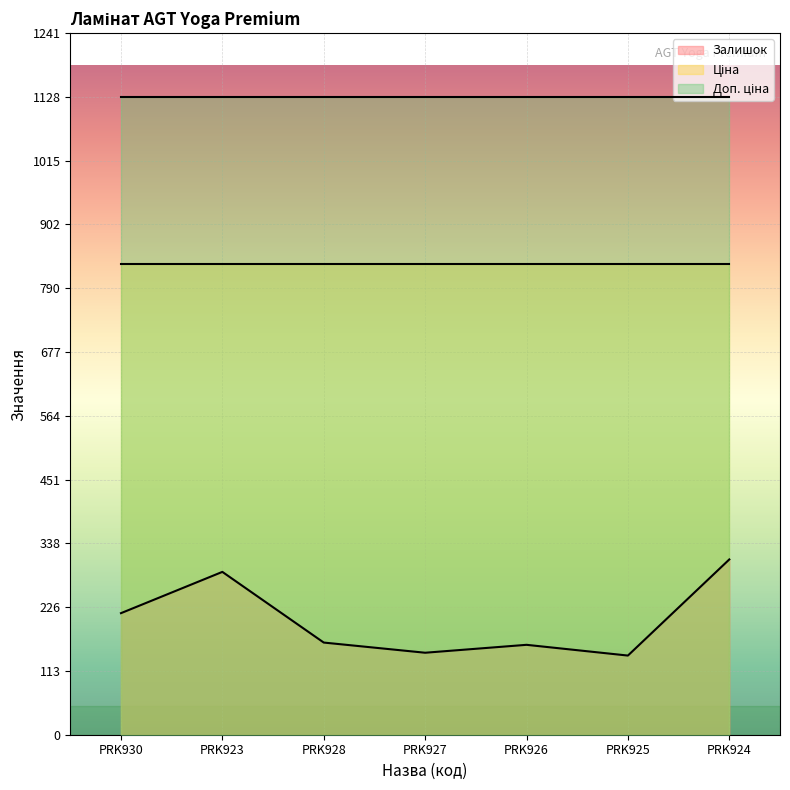

What is the difference between the highest and lowest values at PRK930?

913.0